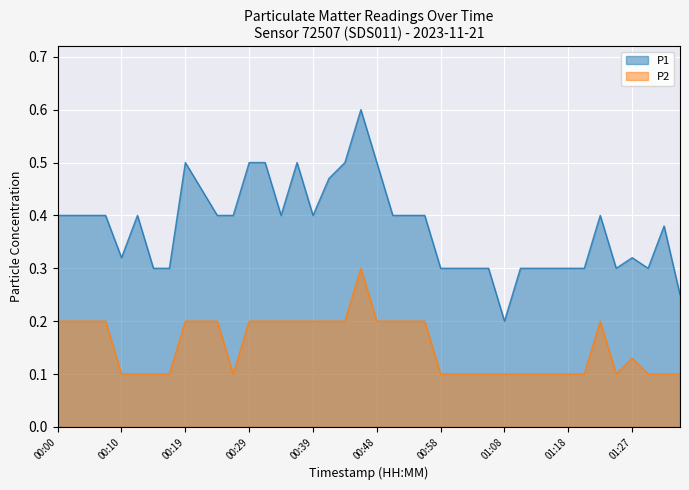

How many categories are shown in the chart?

40